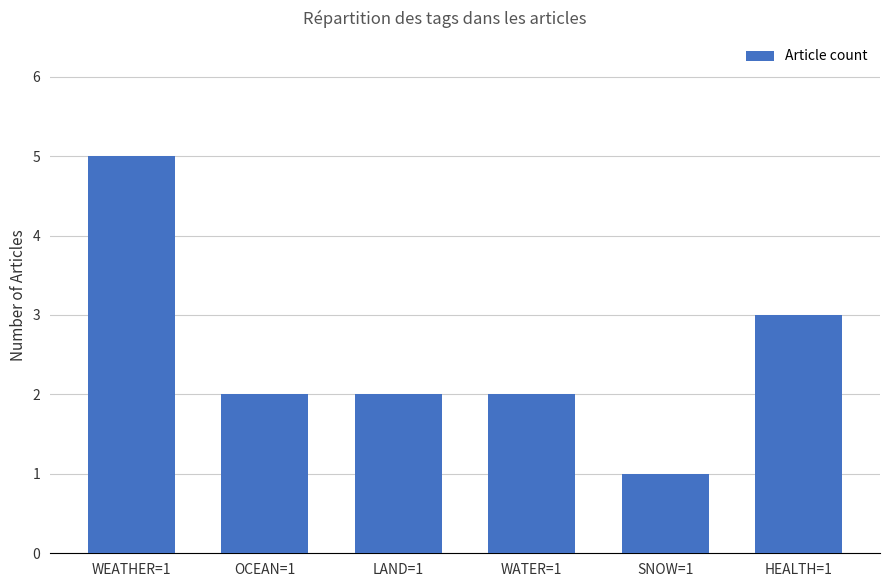

Reading right to left, what are all the values shown in this chart?

3	1	2	2	2	5